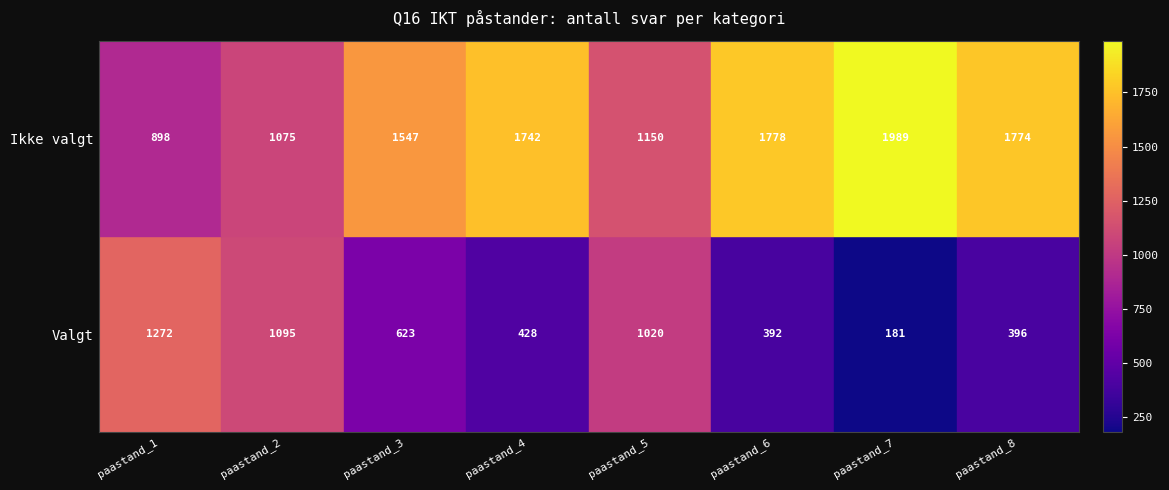

How many categories are shown in the chart?

8